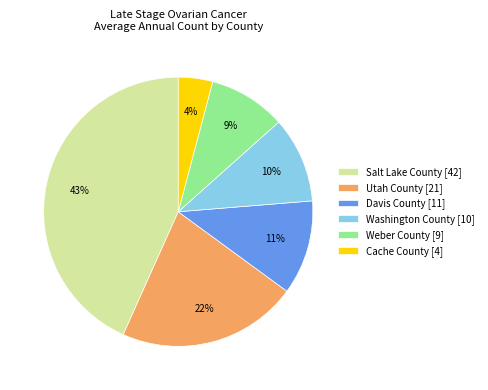

Count the number of slices in the pie.

6